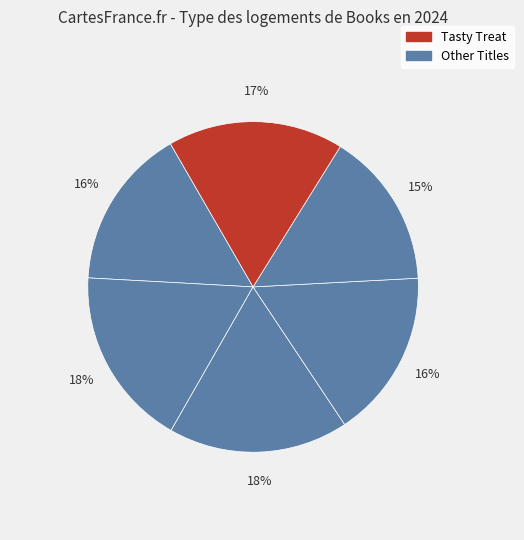

Count the number of slices in the pie.

6